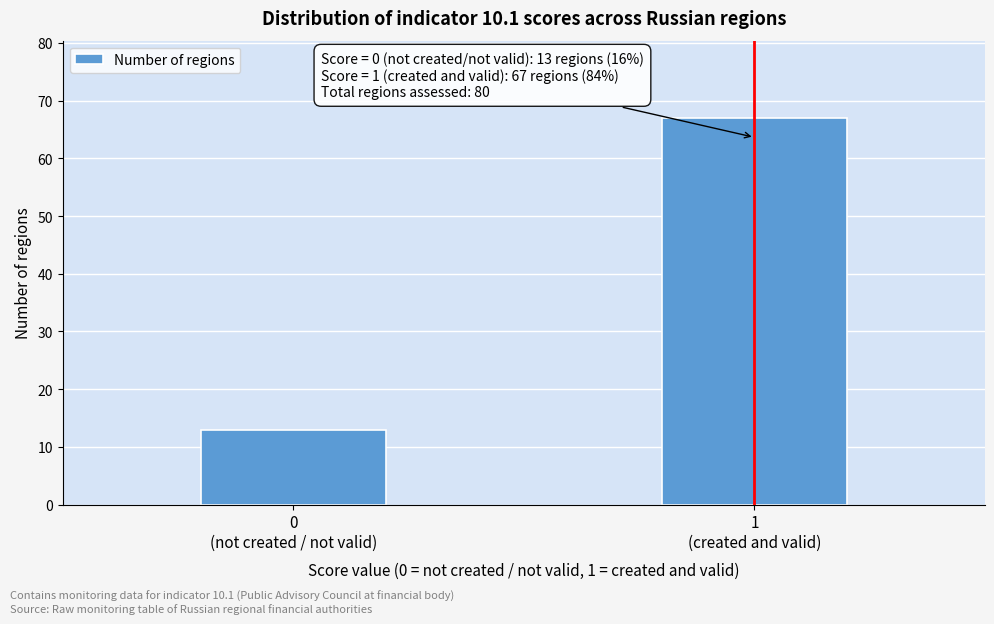

Reading right to left, list all the values displayed in this chart.

67	13